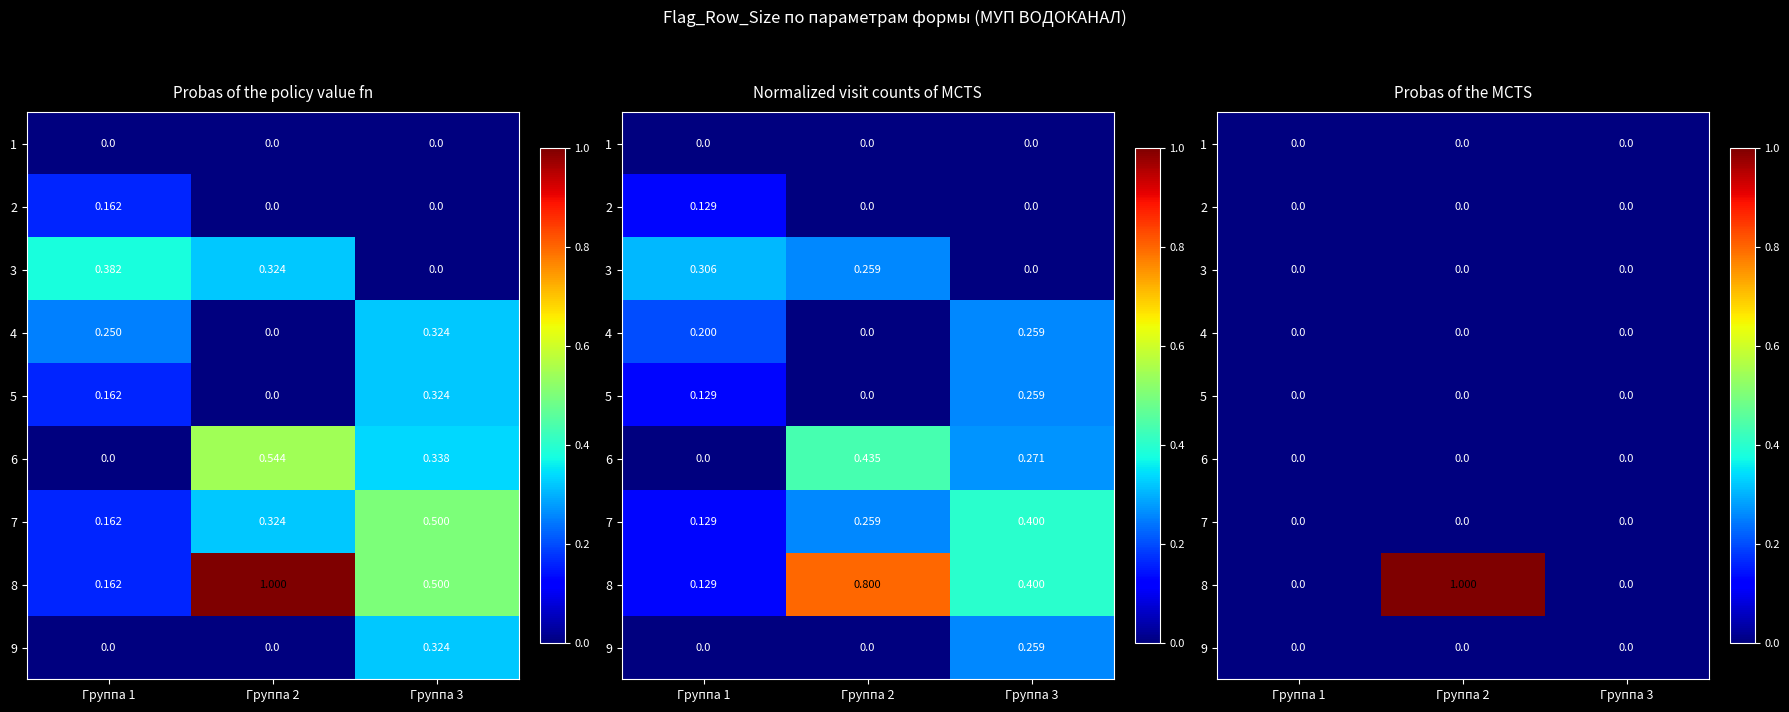

At Группа 2, list the series in order from smallest to largest.

1, 2, 3, 4, 5, 6, 7, 9, 8